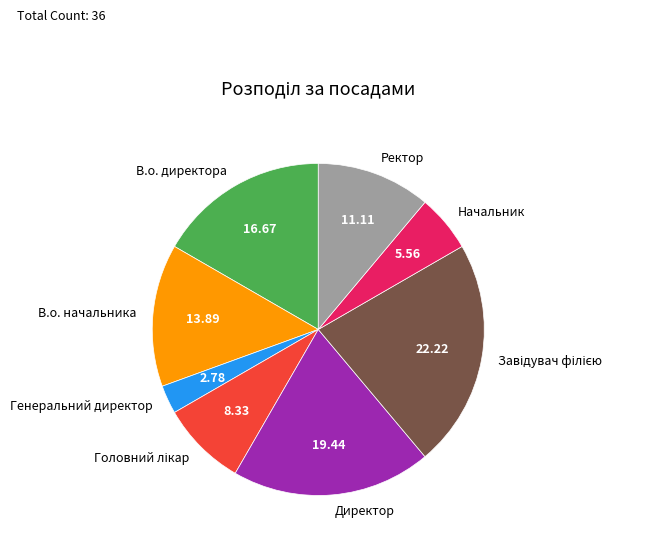

Does Директор account for over 50% of the chart?

No